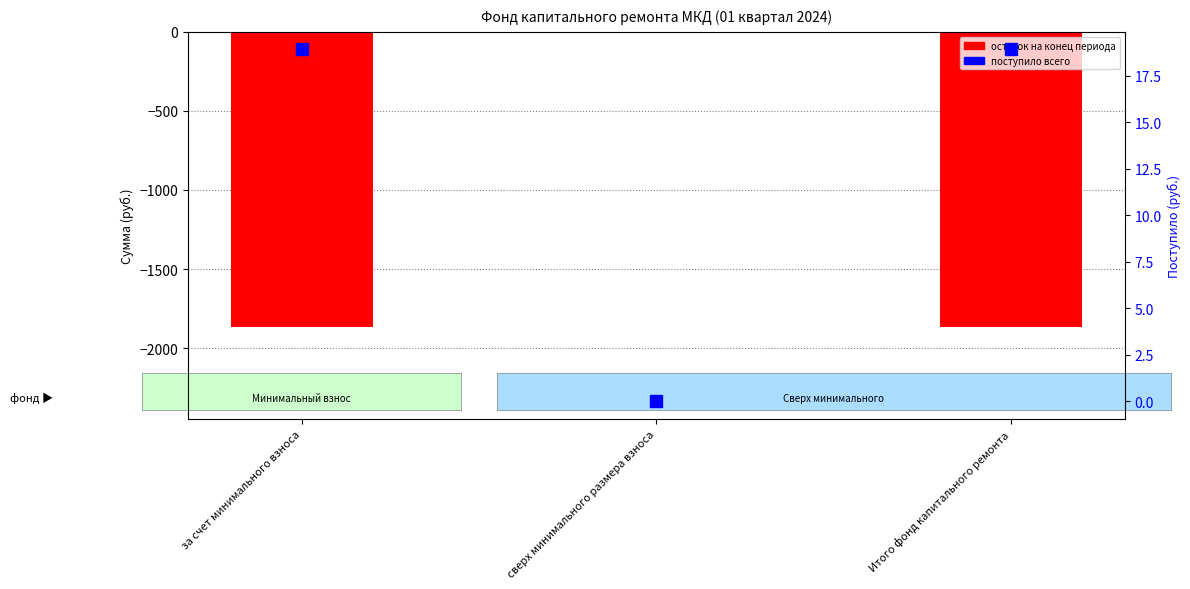

Reading left to right, what are all the values shown in this chart?

остаток на конец периода: за счет минимального взноса=-1865.7	сверх минимального размера взноса=0.0	Итого фонд капитального ремонта=-1865.7
поступило всего: за счет минимального взноса=18.9	сверх минимального размера взноса=0.0	Итого фонд капитального ремонта=18.9